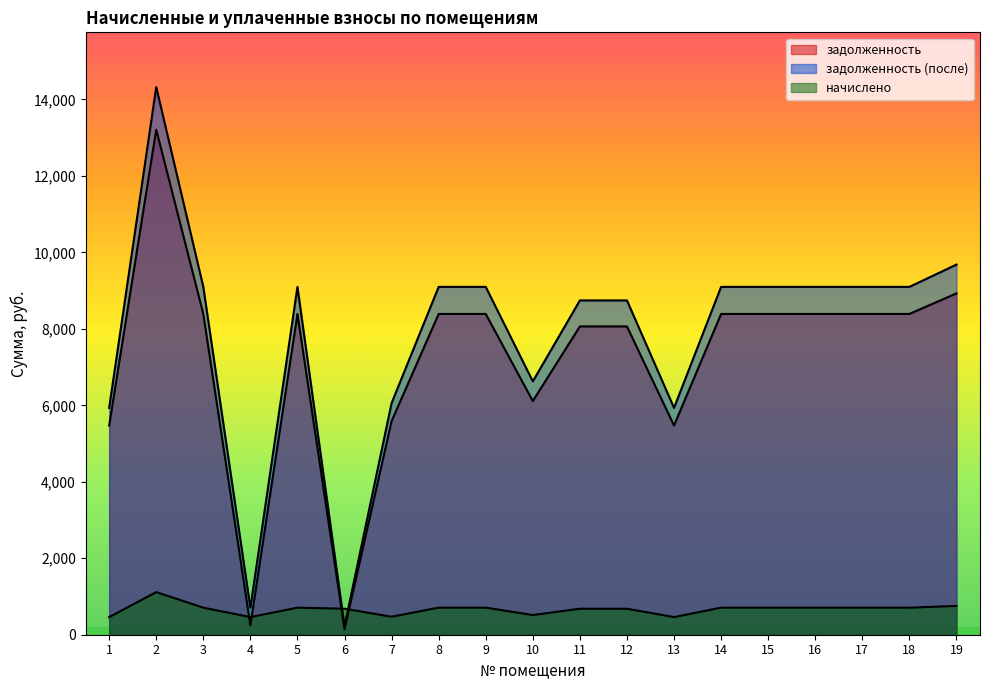

Does the chart display data point markers on the line(s)?

No